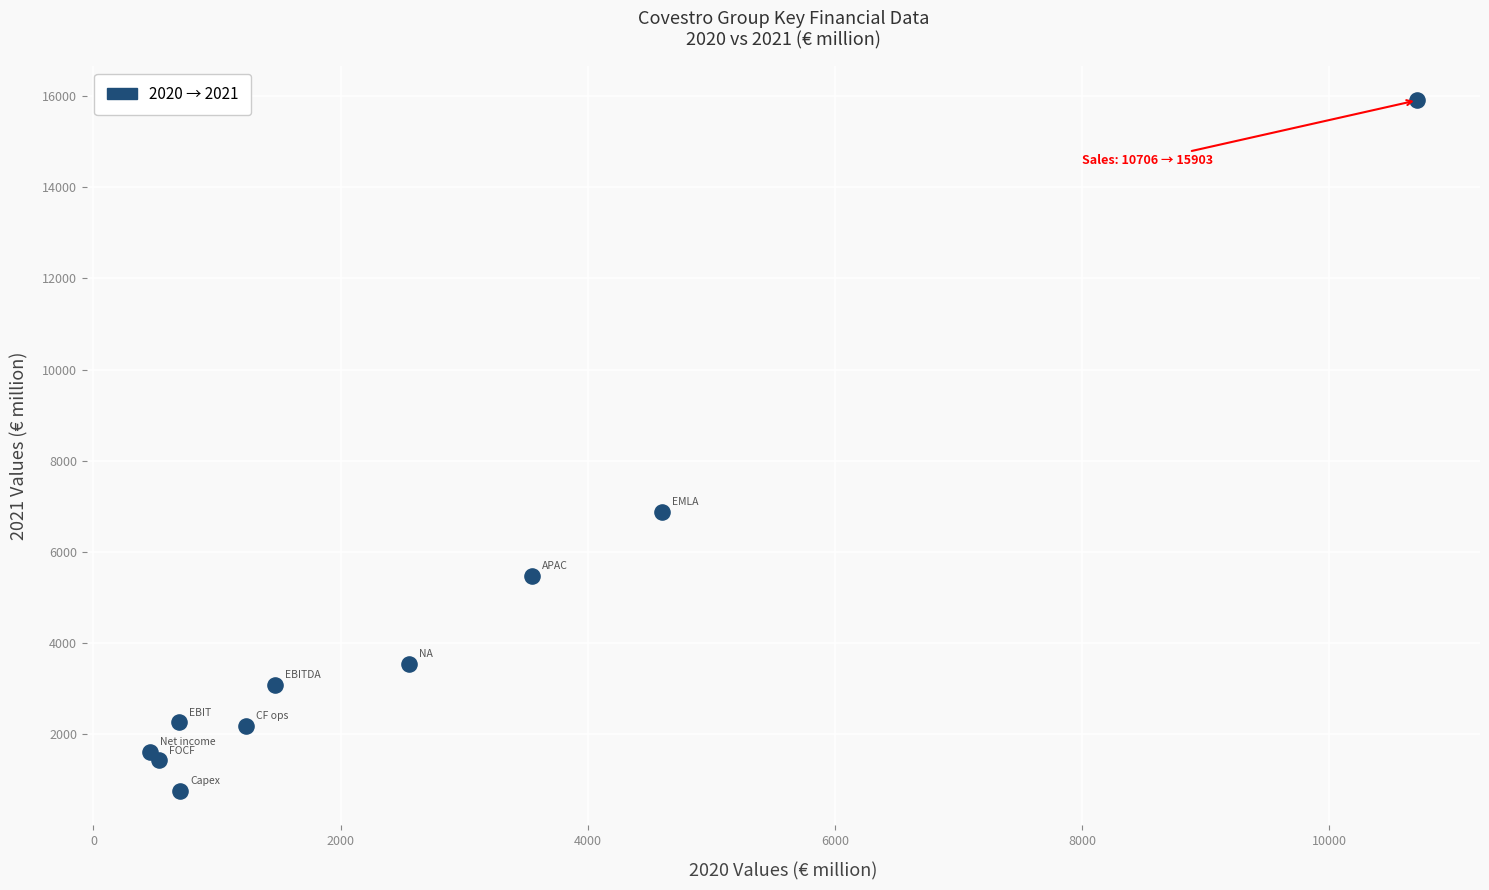

What Y value in the scatter plot is closest to 8333?

6876